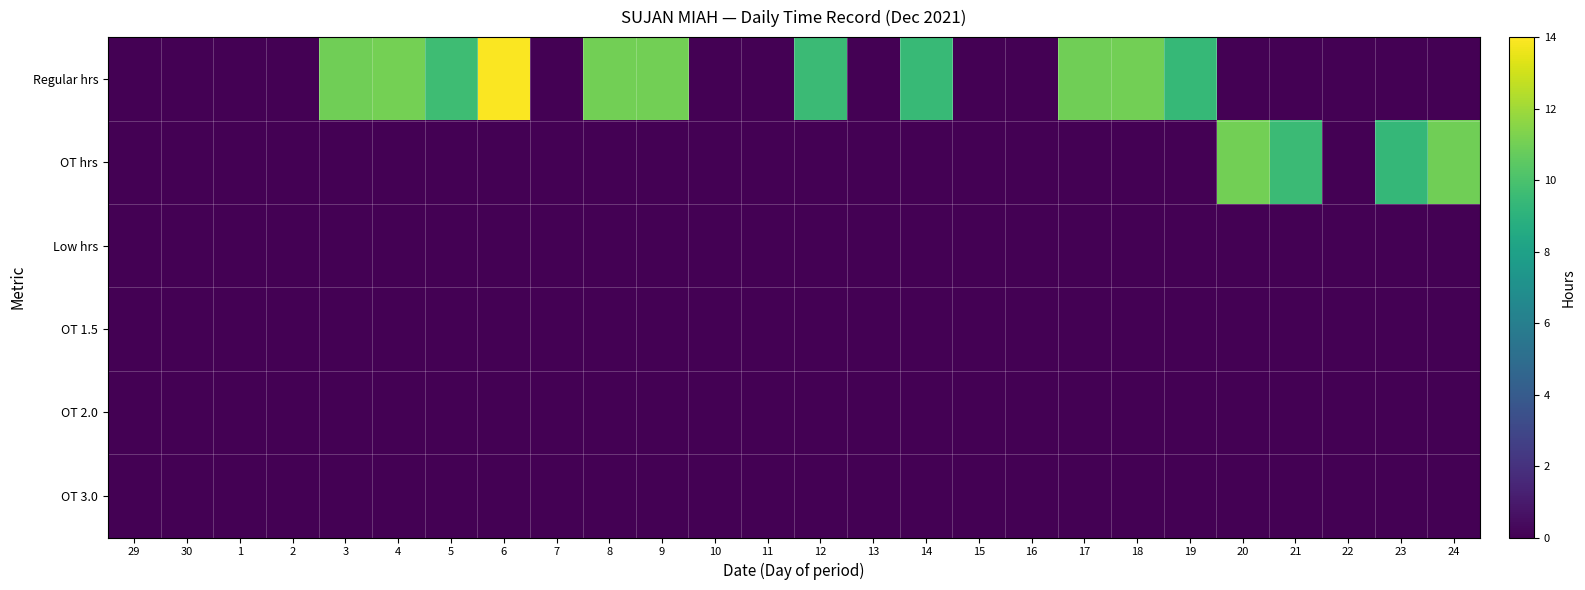

How many distinct data groups are displayed?

6